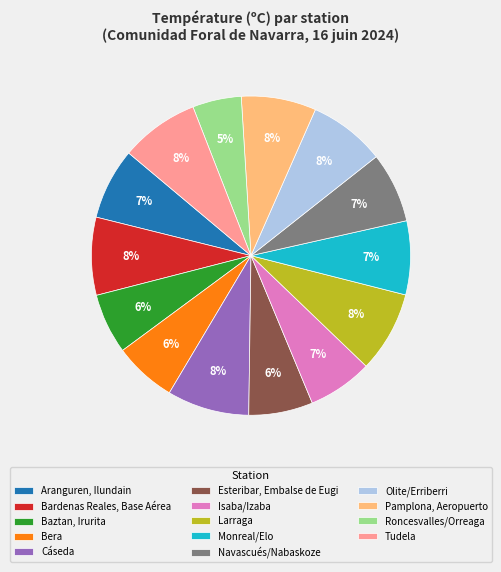

Approximately how many times larger is the value at Navascués/Nabaskoze compared to Baztan, Irurita?

1.2